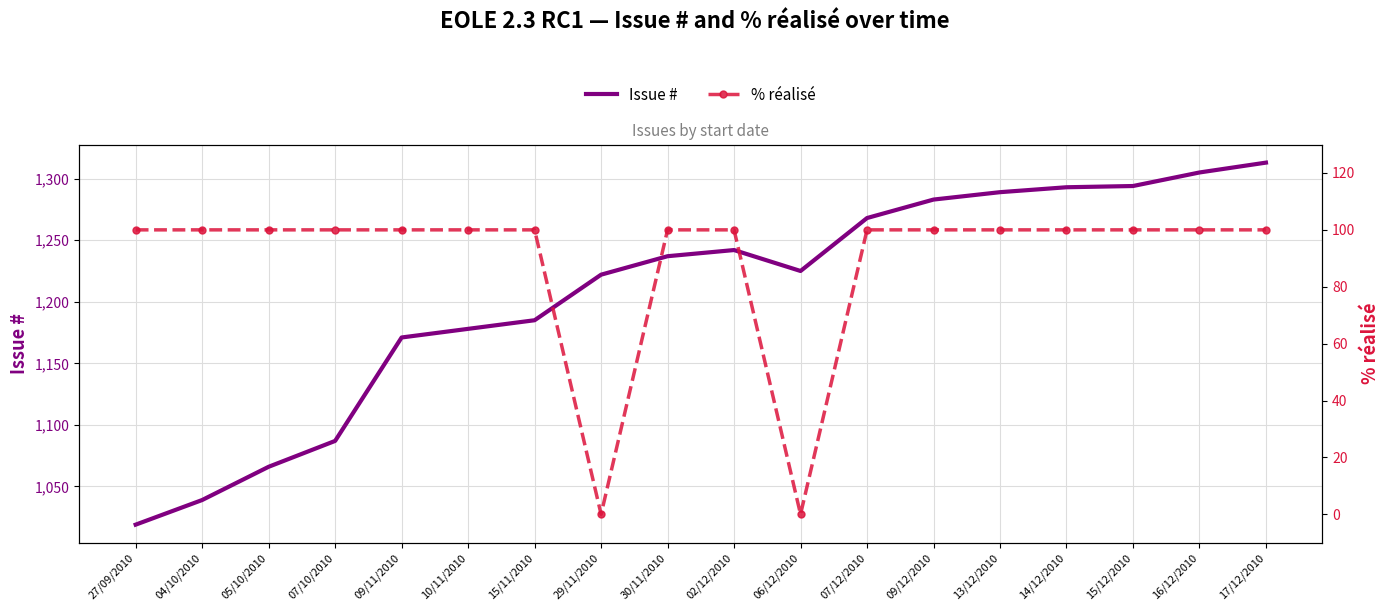

What is the difference between the maximum and minimum values in the % réalisé series?

100